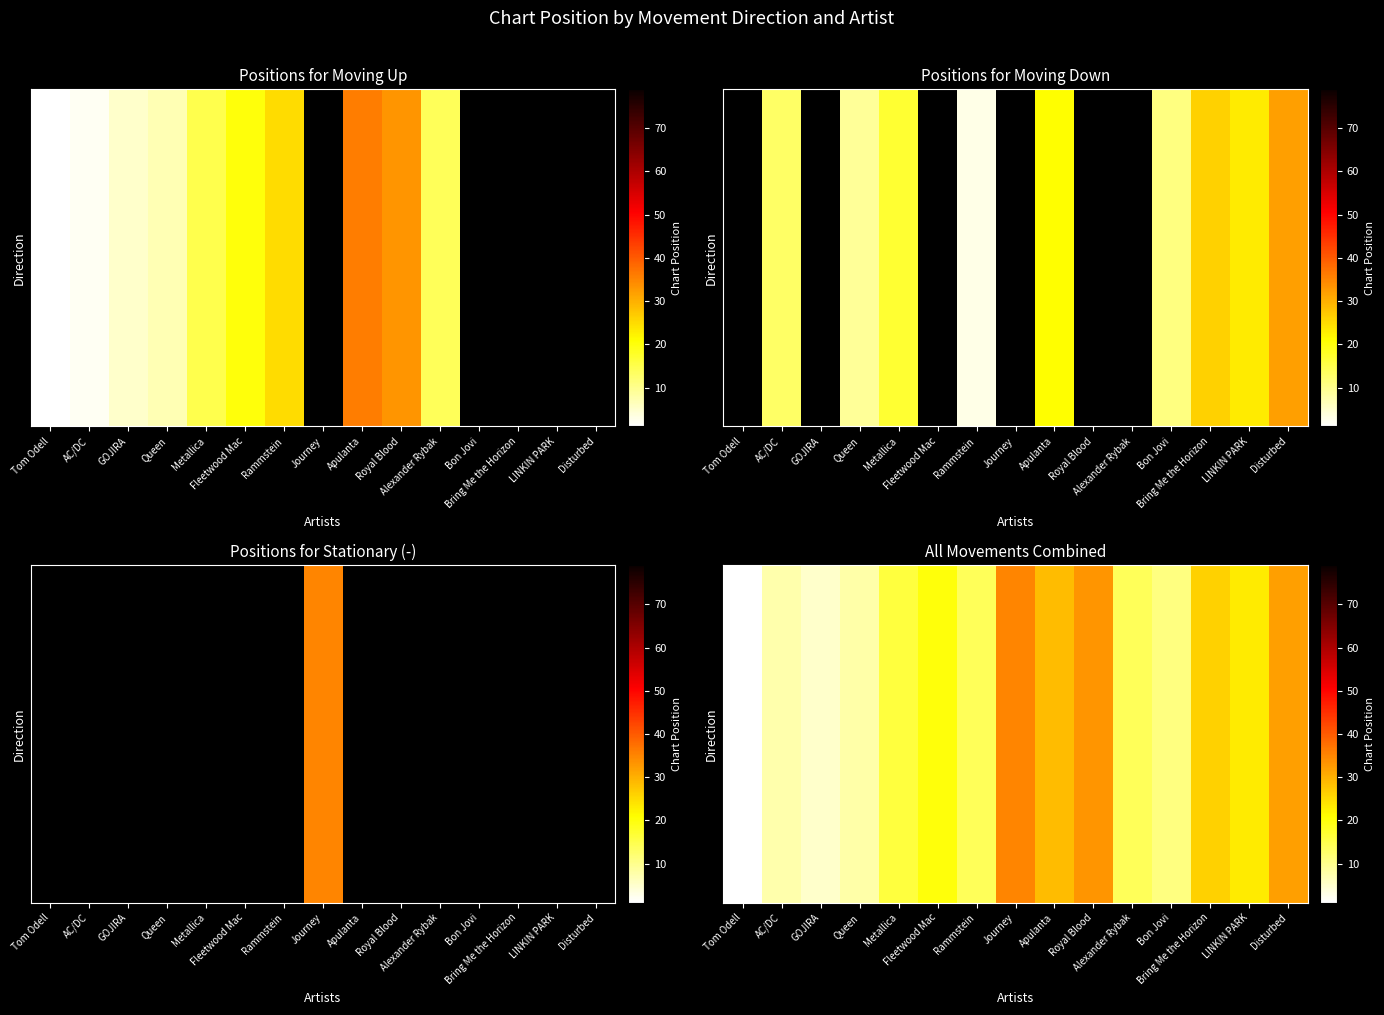

Count the number of categories in the chart.

15